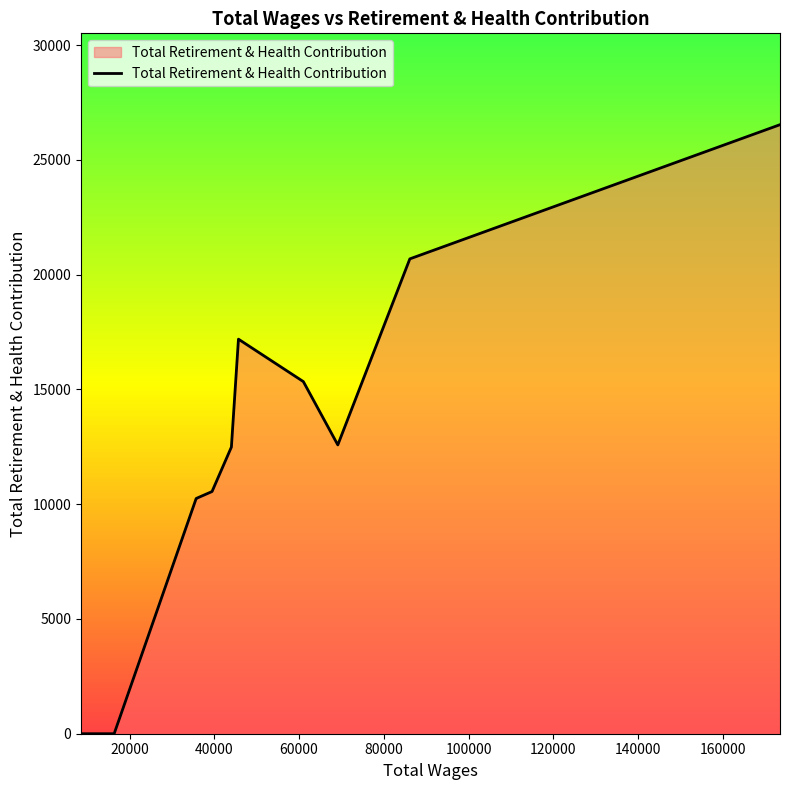

What is the maximum value shown in the chart?

26529